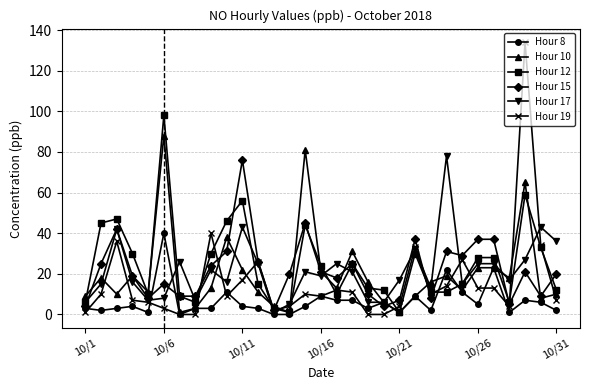

True or false: Hour 10 has more than 1 points higher than both neighbors.

True